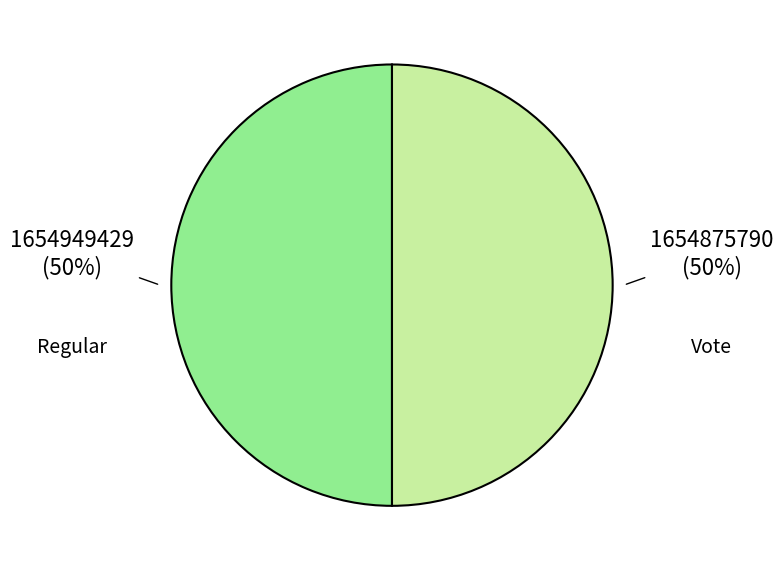

To the nearest percent, what is the average slice percentage?

50%